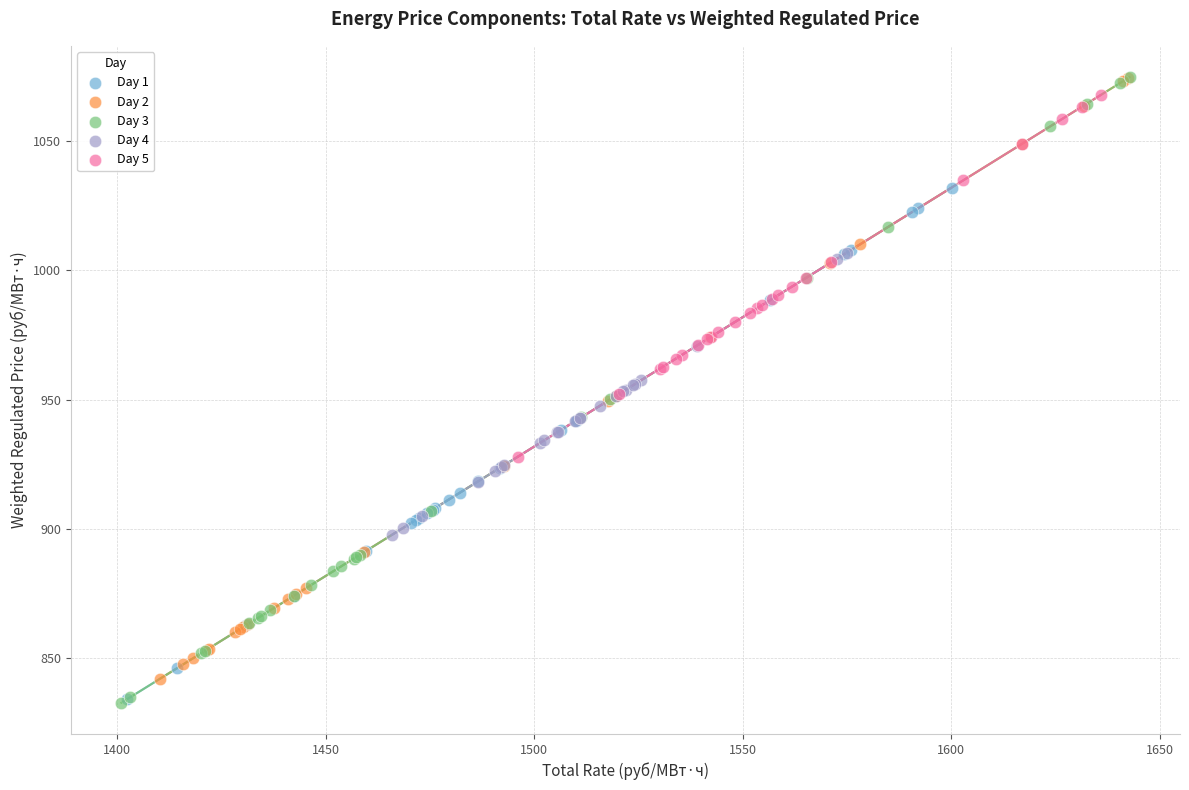

Which series has the largest Y range (max minus min)?

Day 3